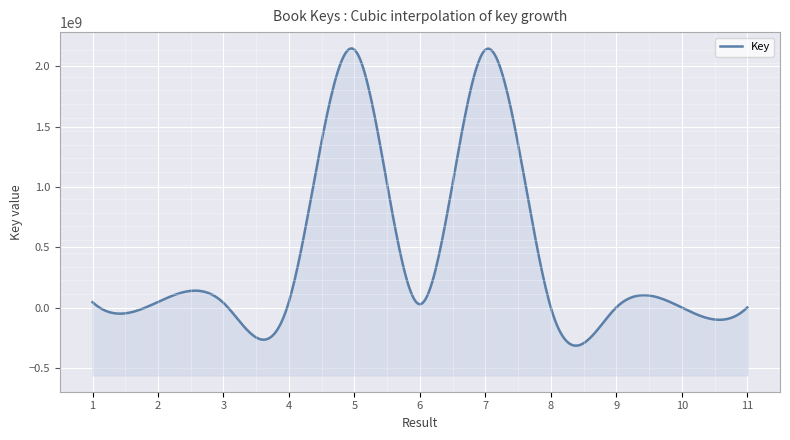

True or false: the data shows 2137702426 at 5.

True